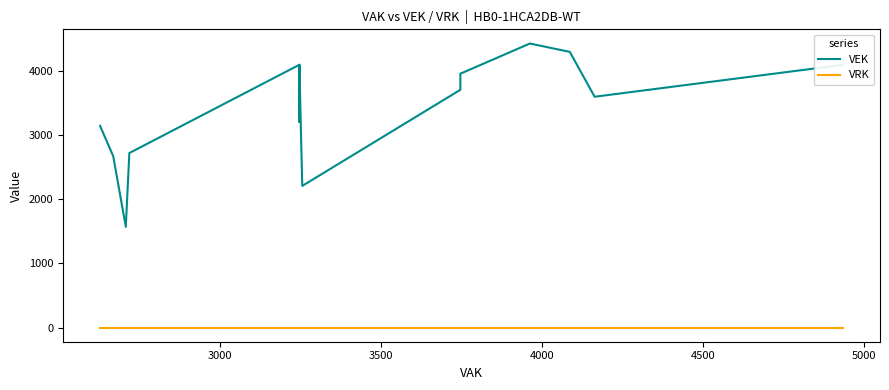

Does the chart have visible grid lines?

No